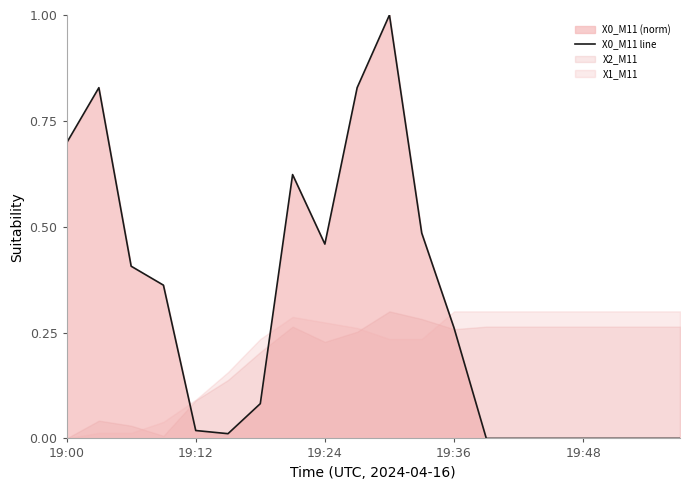

What is the maximum value for X0_M11 line?

1.0